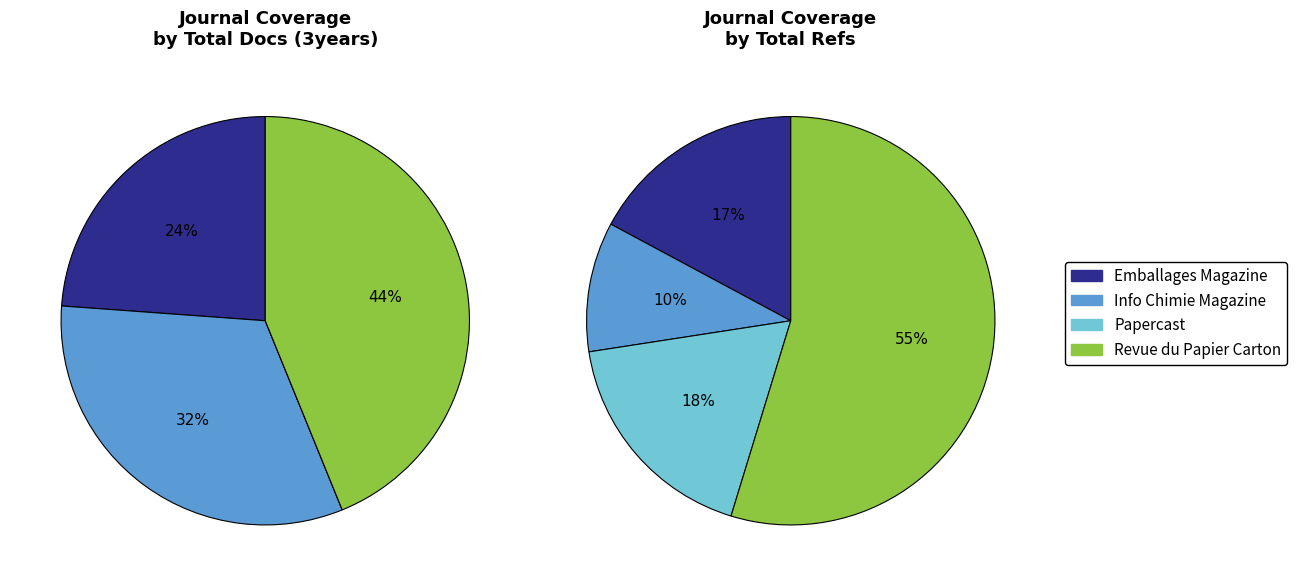

To the nearest percent, what is the average slice percentage?

25%